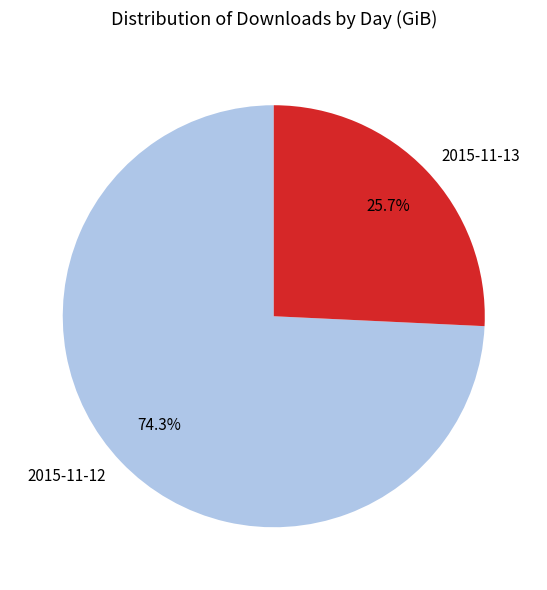

Is there any slice that represents more than half of the pie?

Yes